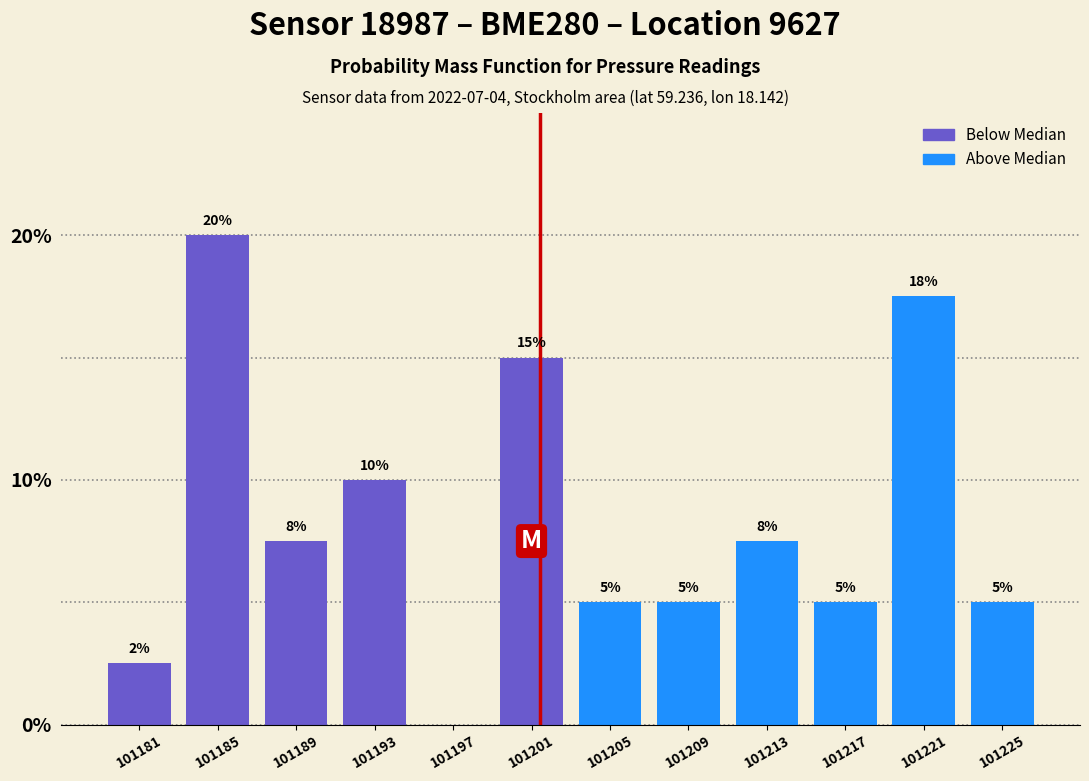

Approximately how many times larger is the value at 101217 compared to 101225?

1.0